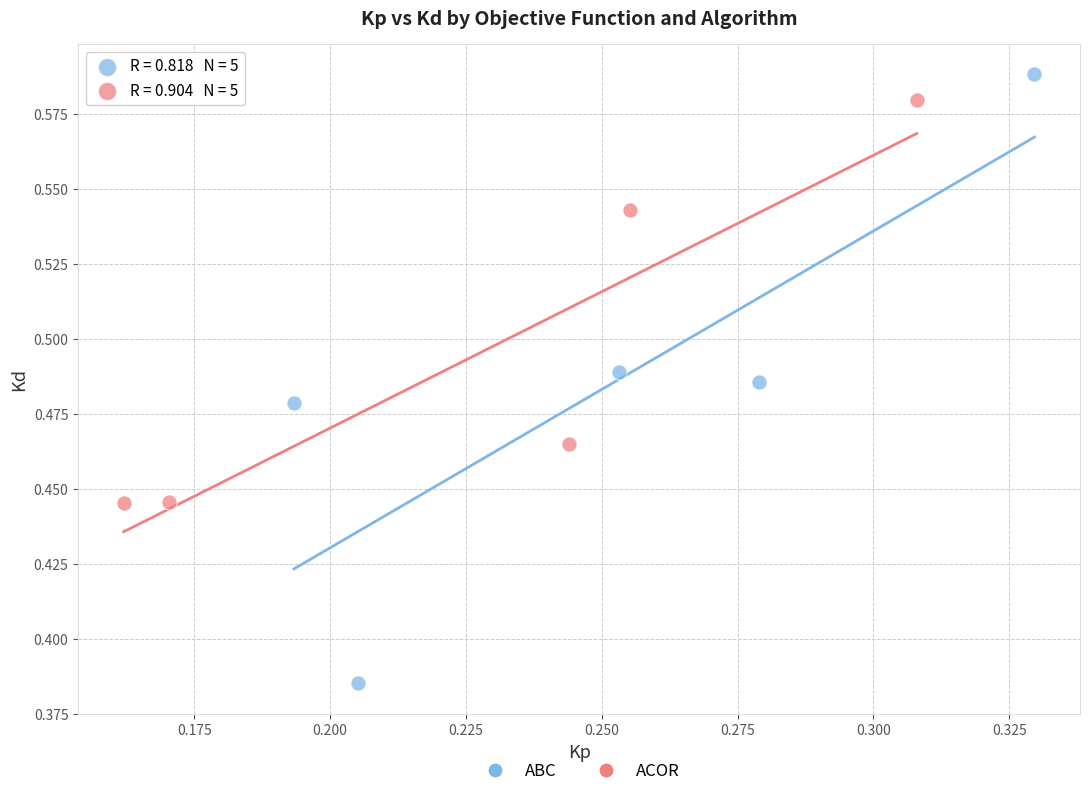

Which series reaches the minimum Y coordinate?

ABC